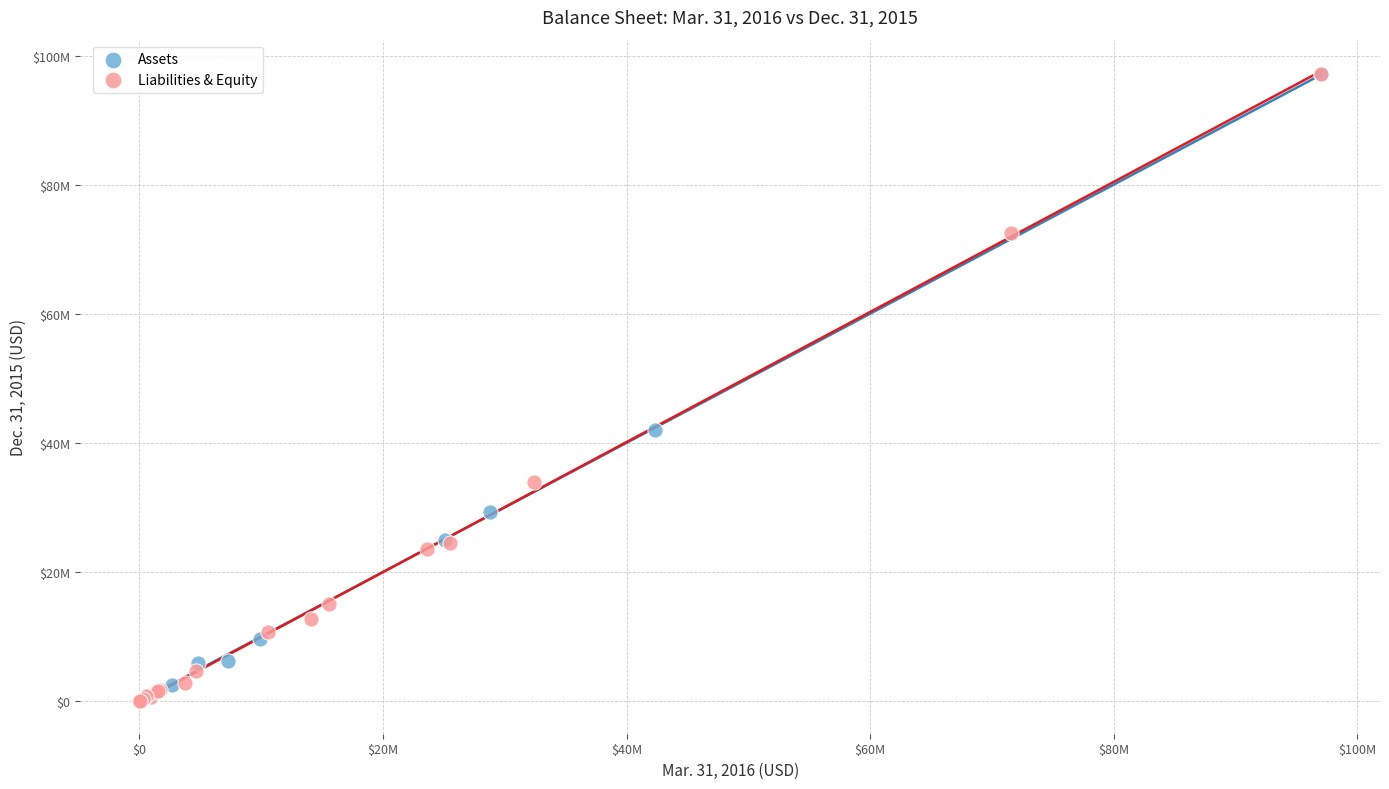

What are all the series names shown in the legend?

Assets, Liabilities & Equity